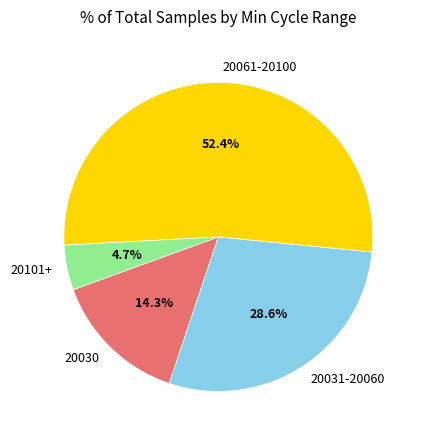

What is the largest slice in the pie chart?

20061-20100